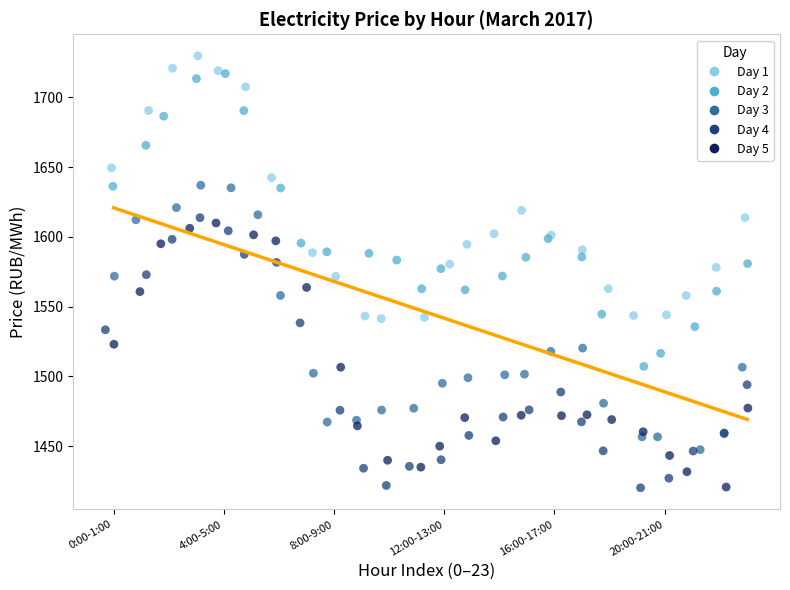

Which series contains the highest Y value?

Day 1